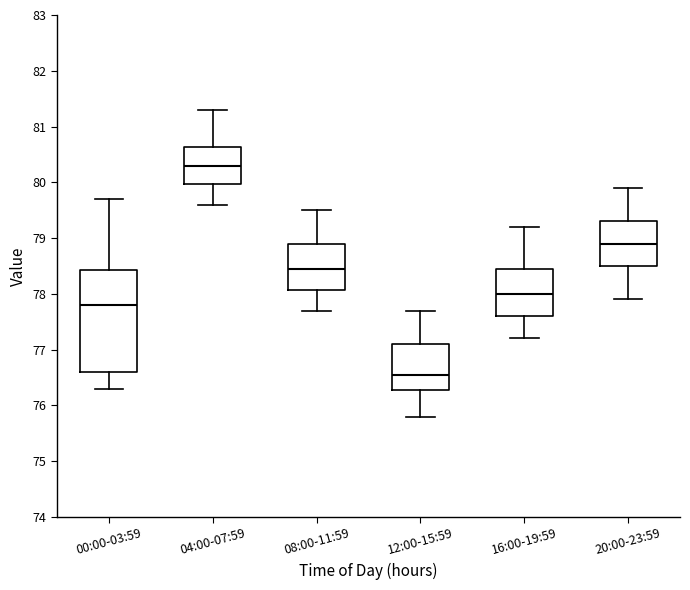

Which box is the tallest, from its lower edge to its upper edge?

00:00-03:59